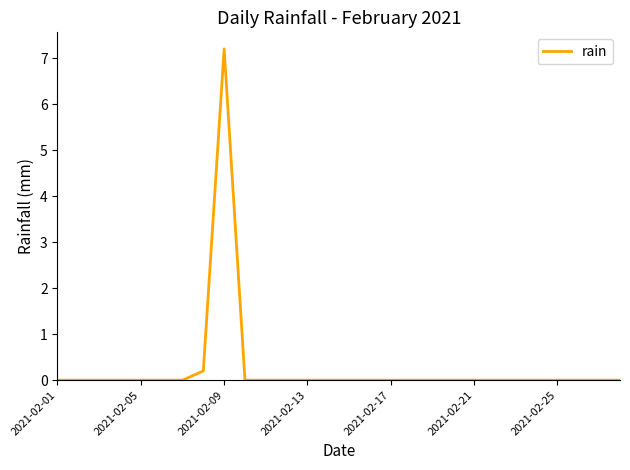

What is the difference between the maximum and minimum values?

7.2